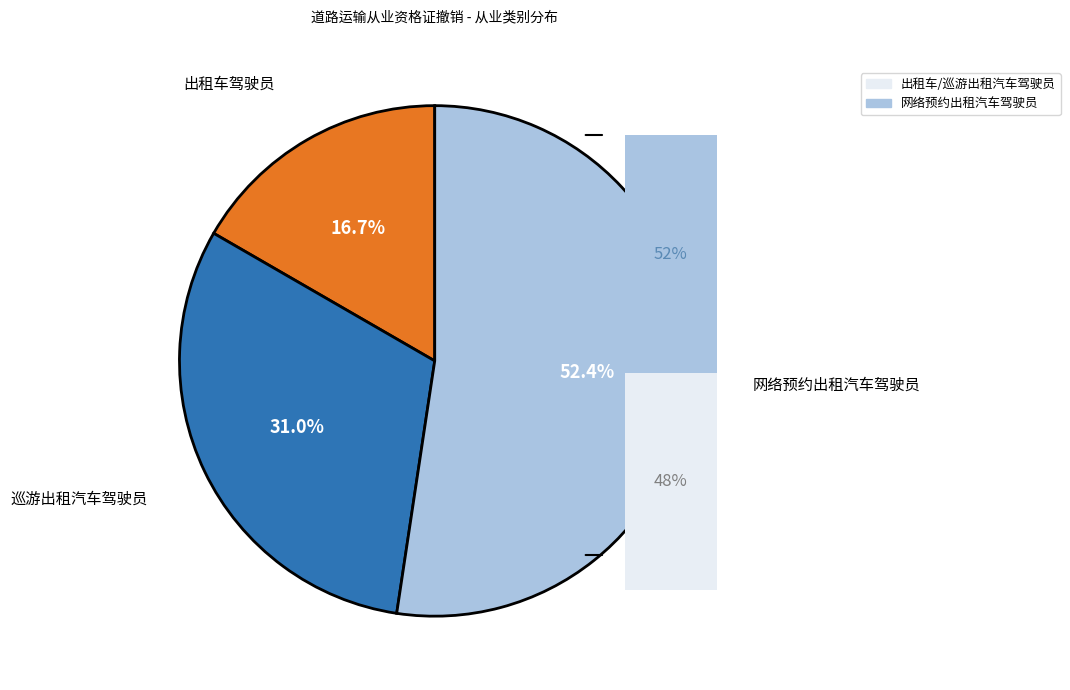

How many segments does this pie chart have?

3